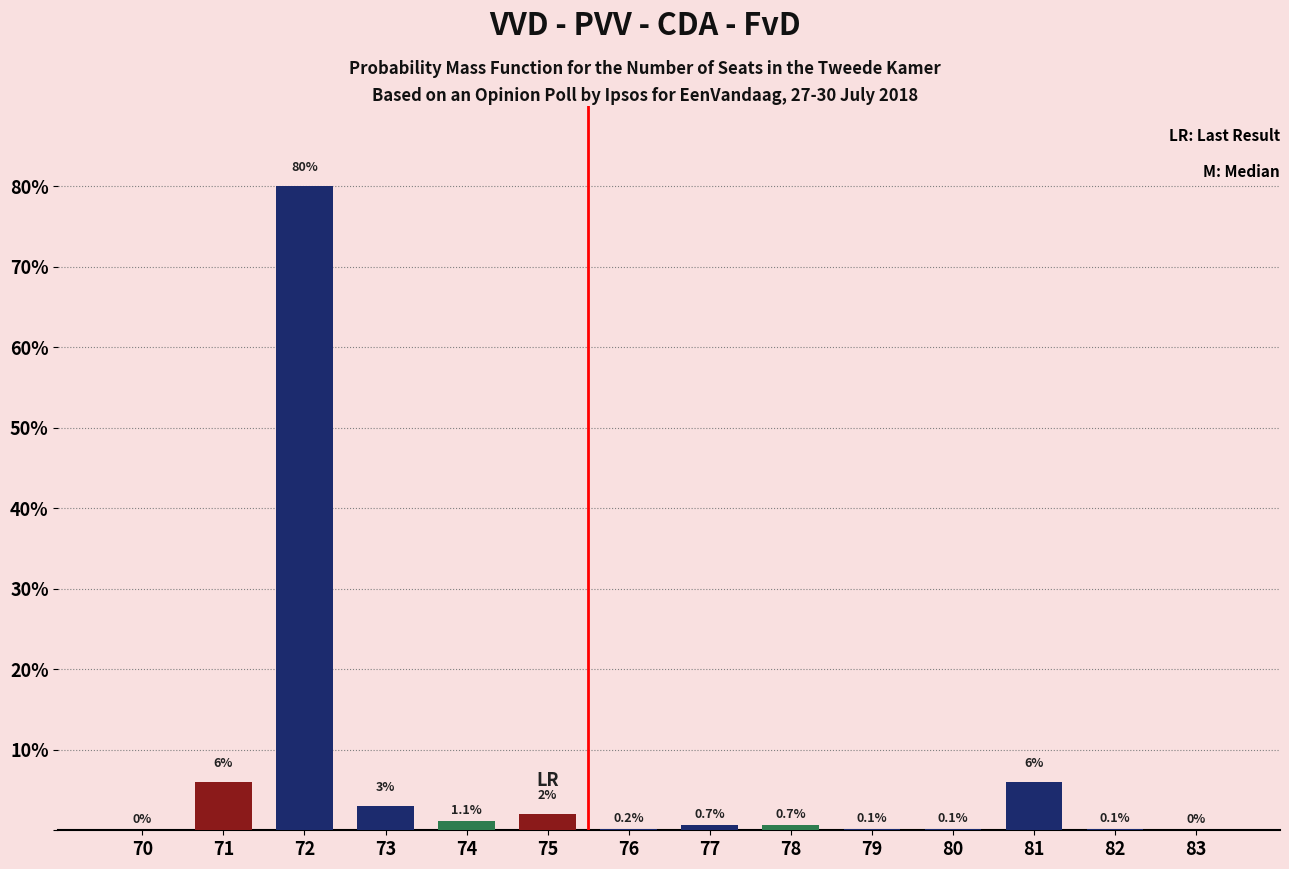

What is the sum of the values at 75 and 81?

8.0